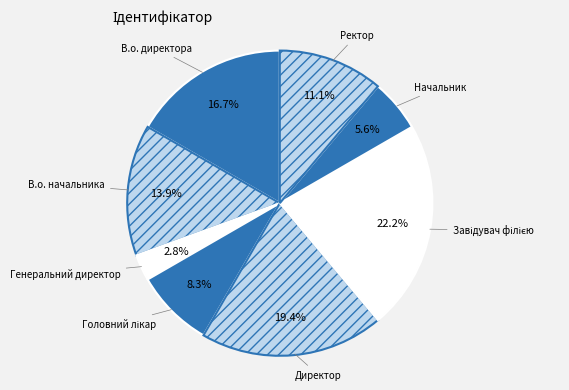

To the nearest percent, what is the combined percentage of В.о. начальника and Директор?

33%